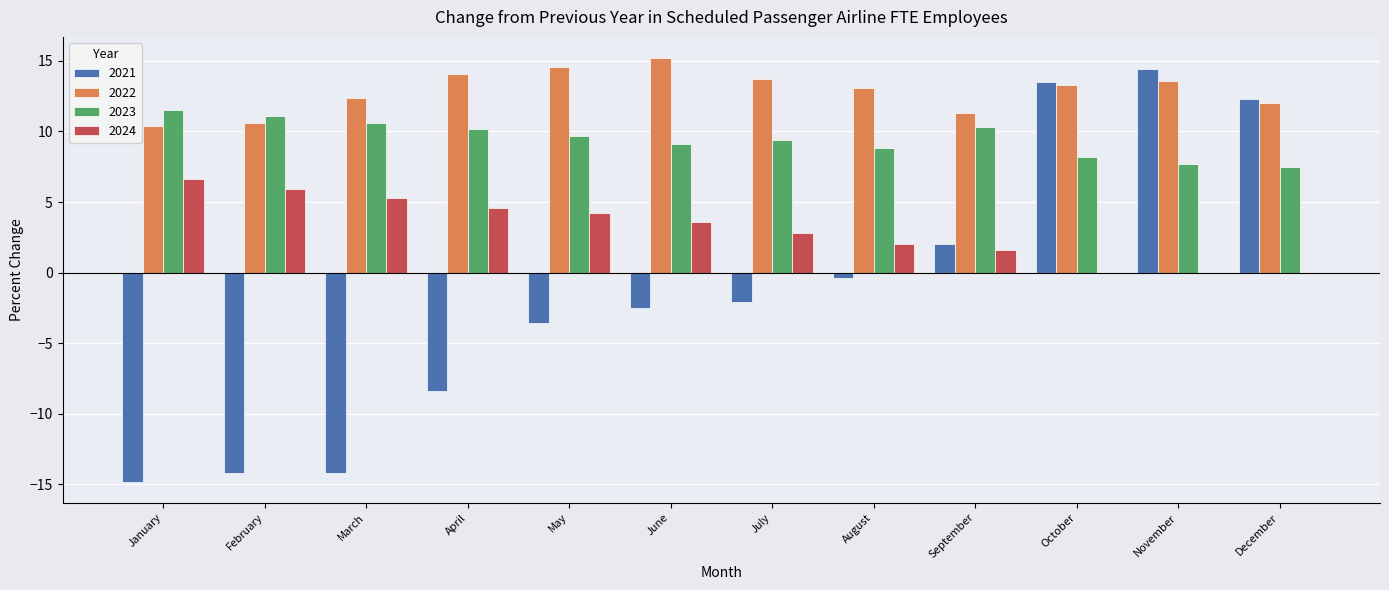

At which label is 2021 closest to 0?

August